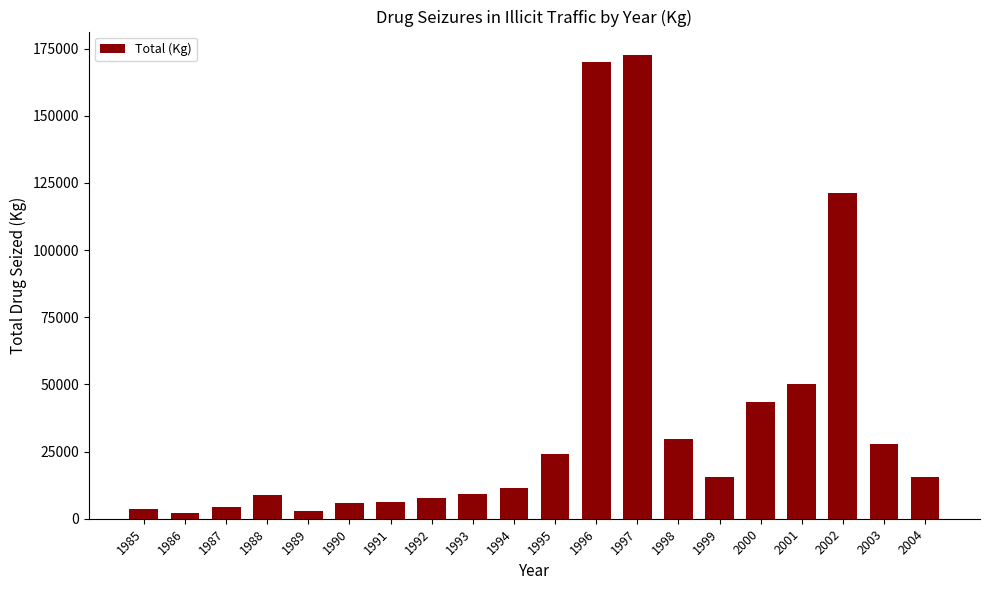

What is the sum of all values?

733018